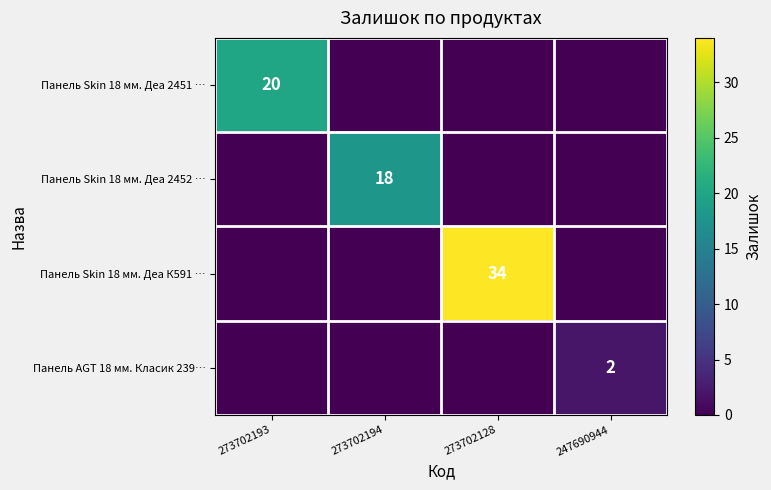

Which series changed the most between 273702194 and 273702128?

Панель Skin 18 мм. Деа К591 …